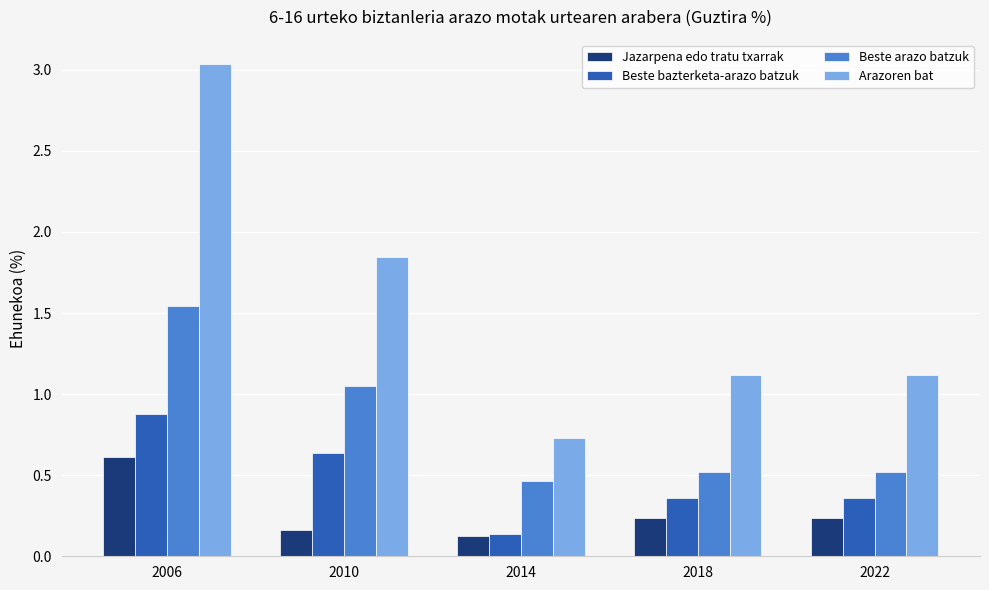

Which series has the largest range (max minus min)?

Arazoren bat